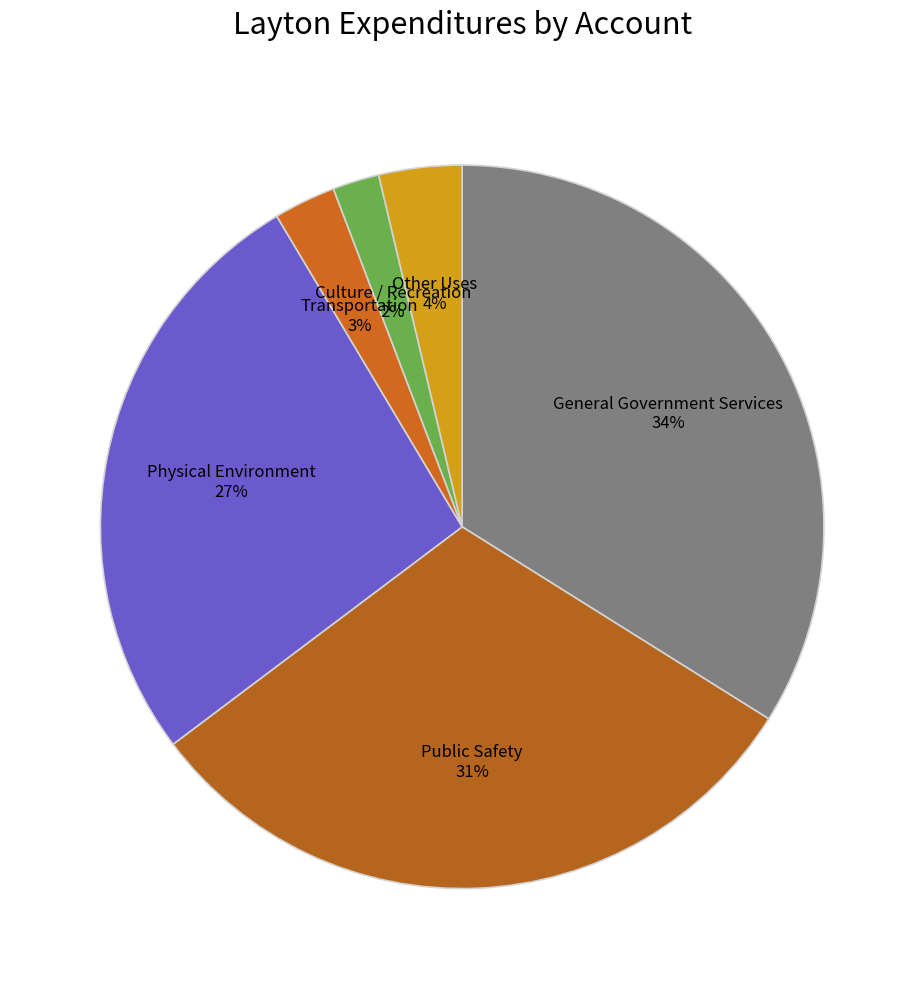

How many segments does this pie chart have?

6